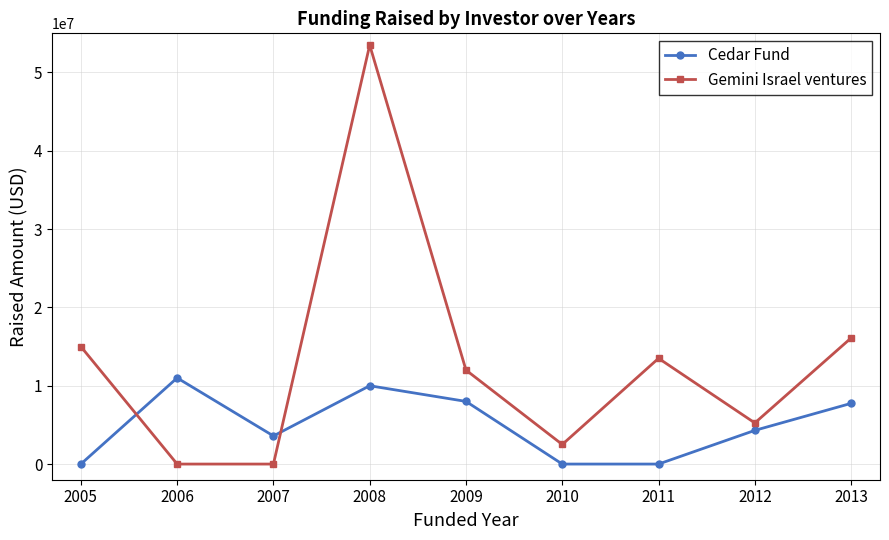

Reading left to right, what are all the values shown in this chart?

Cedar Fund: 2005=0	2006=11000000	2007=3590000	2008=10000000	2009=8000000	2010=0	2011=0	2012=4300000	2013=7750000
Gemini Israel ventures: 2005=15000000	2006=0	2007=0	2008=53500000	2009=12000000	2010=2500000	2011=13500000	2012=5250000	2013=16100001